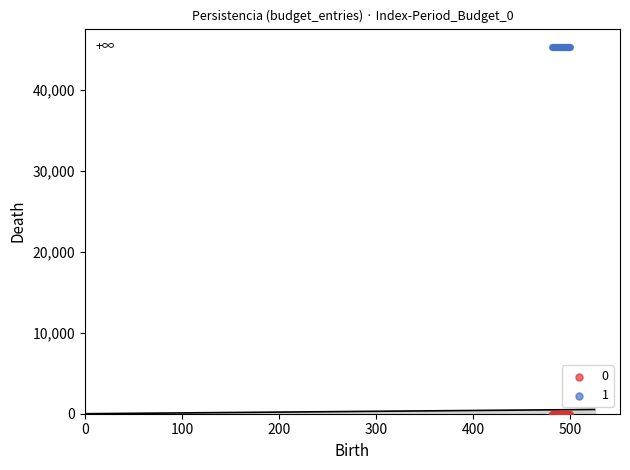

Which series contains the highest Y value?

1